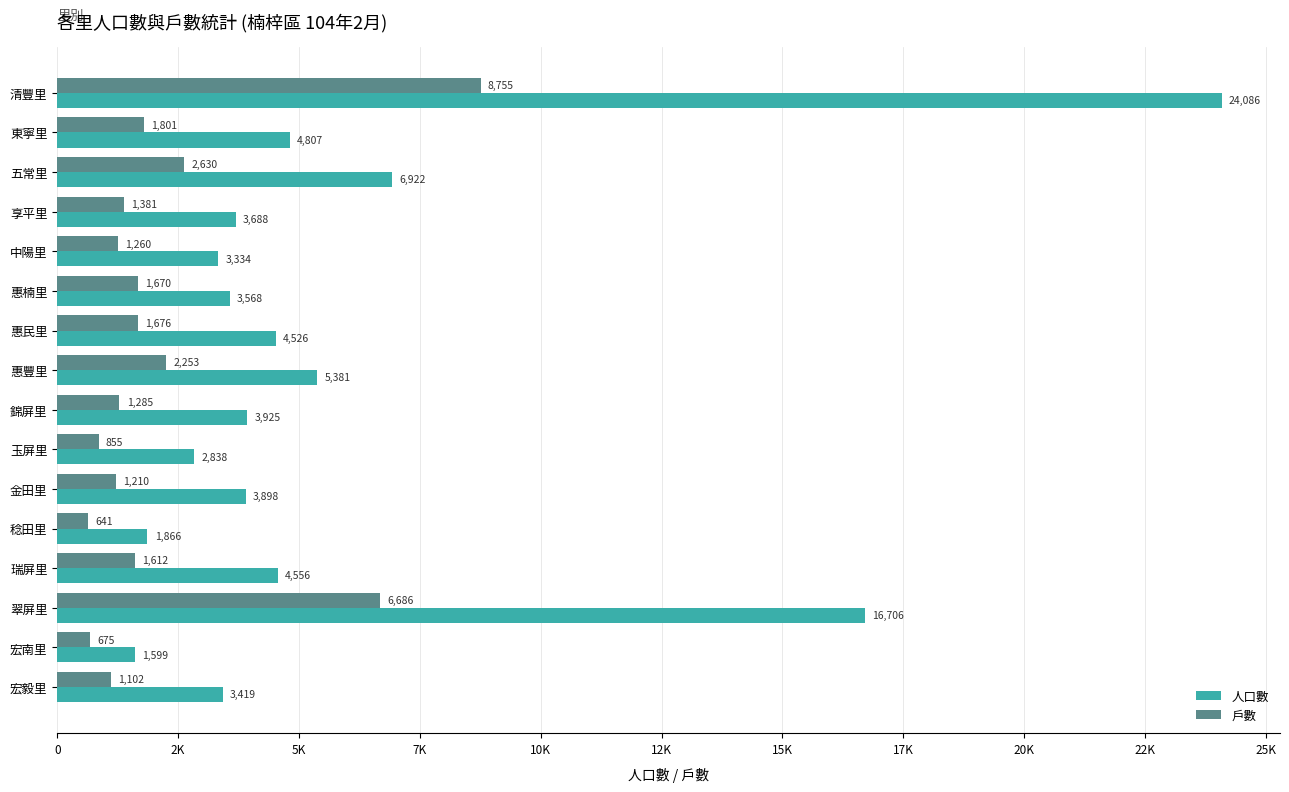

At which category is the sum across all series the highest?

清豐里